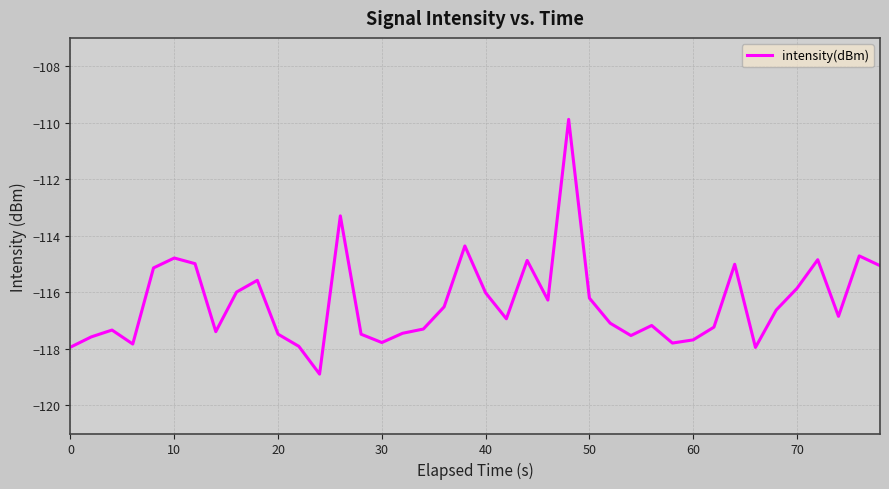

What is the greatest value displayed?

-109.9